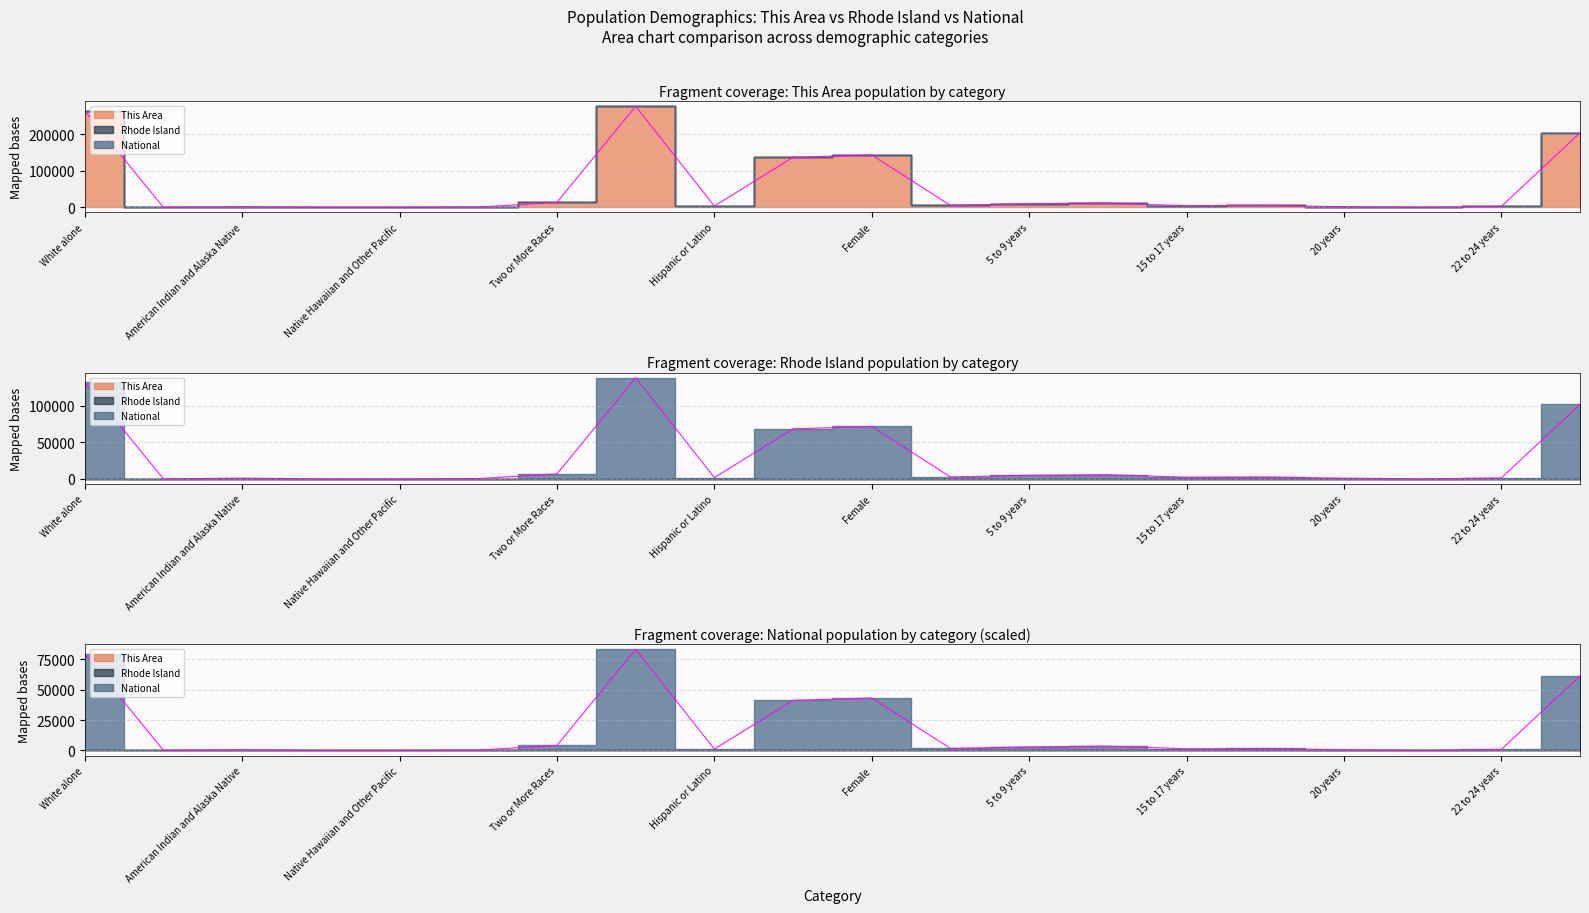

Between which two adjacent categories do National and Rhode Island first intersect?

White alone and Black or African American alone